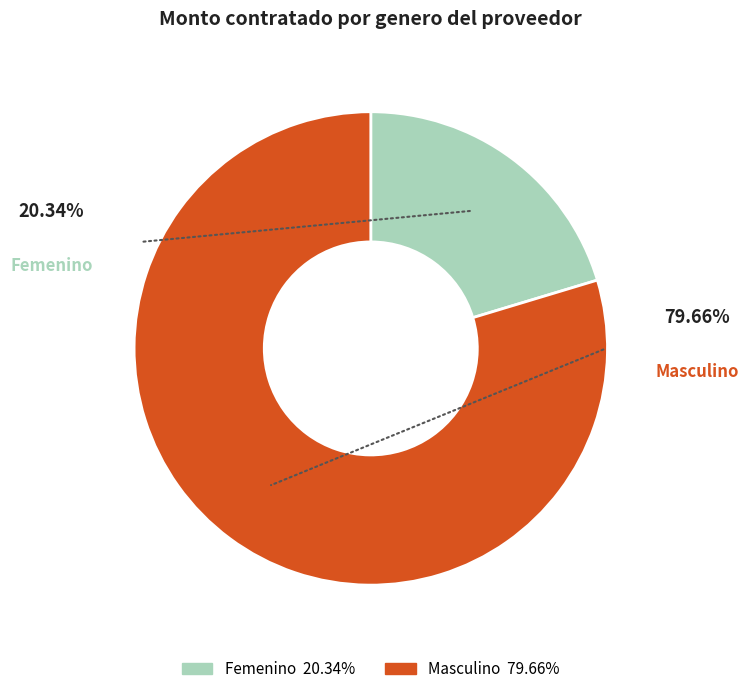

What is the ratio of the value at Masculino to the value at Femenino?

3.9